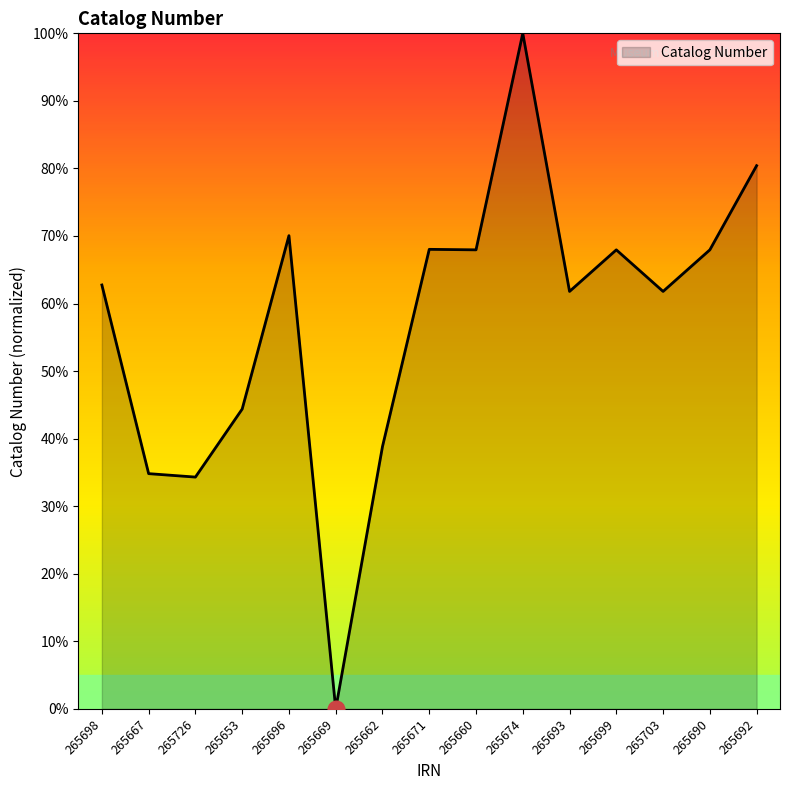

True or false: there are more than 2 points higher than both neighbors.

True